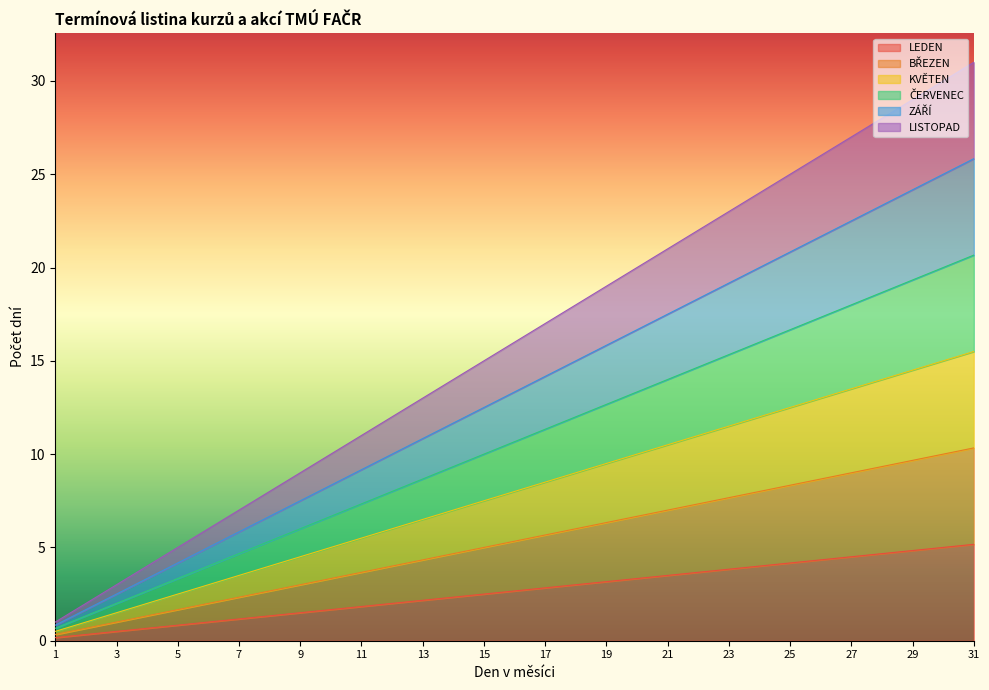

What are all the series names shown in the legend?

LEDEN, BŘEZEN, KVĚTEN, ČERVENEC, ZÁŘÍ, LISTOPAD